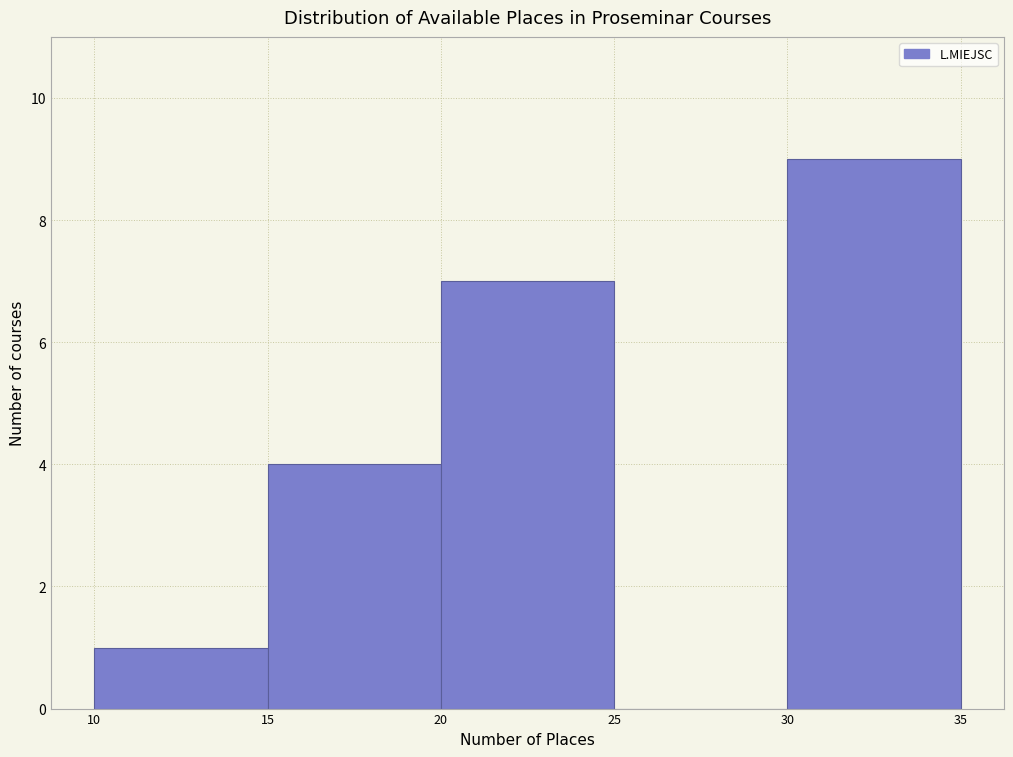

Reading left to right, transcribe this chart: for each bar, give the range it covers on the x-axis and its height. The values are not printed on the chart, so give them approximately, as read against the axis.

10 to 15: 1
15 to 20: 4
20 to 25: 7
25 to 30: 0
30 to 35: 9